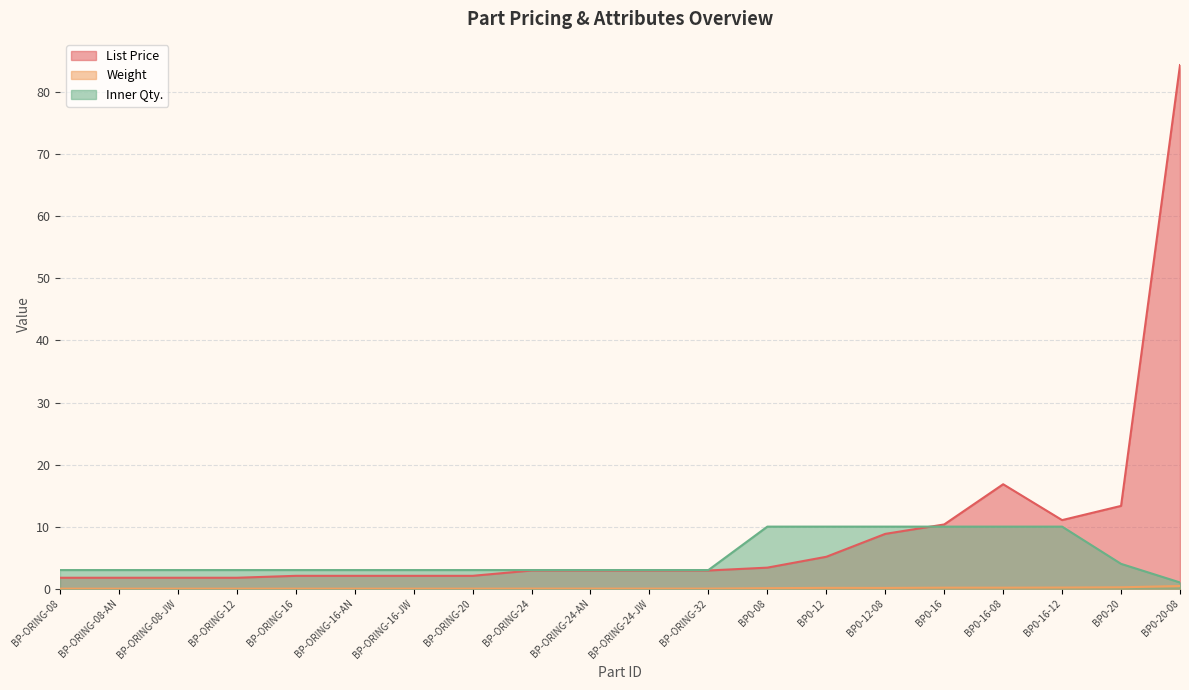

How many values in the List Price series exceed 2?

16